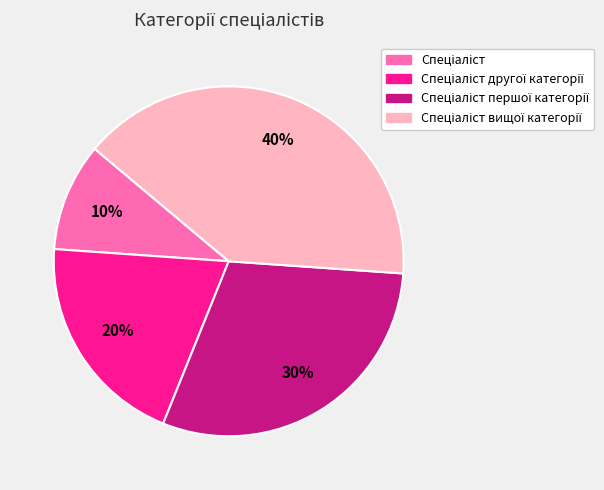

Does any single category account for the majority?

No